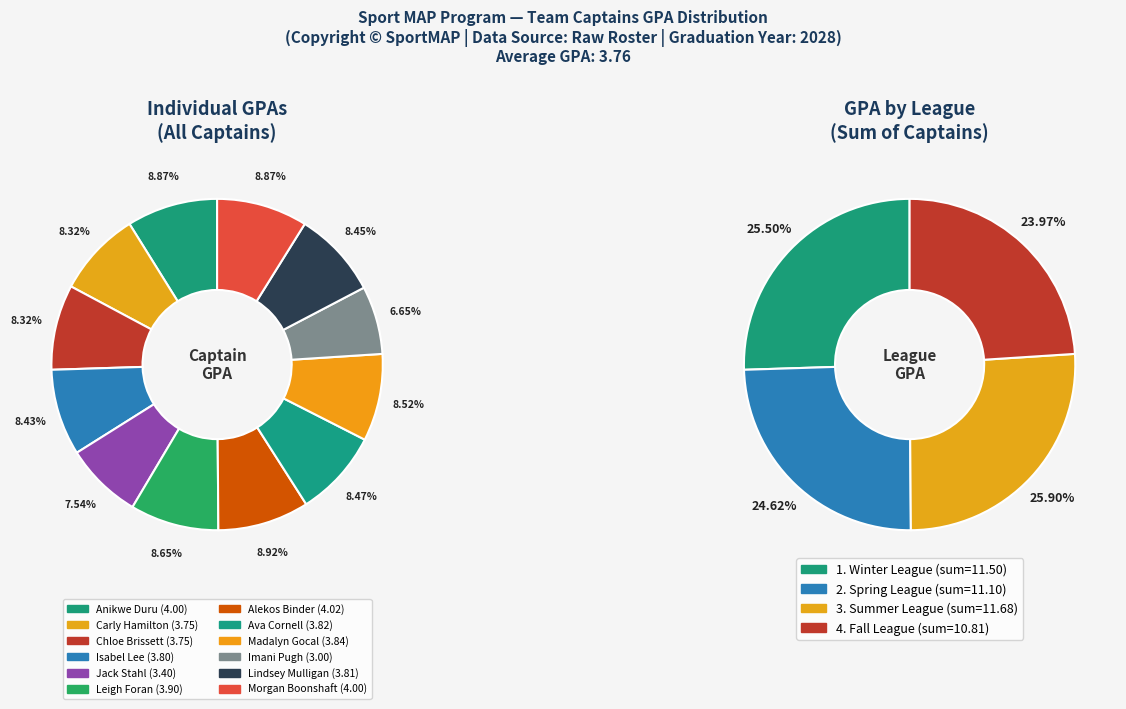

The Imani Pugh slice represents 1% of the pie. True or false?

False